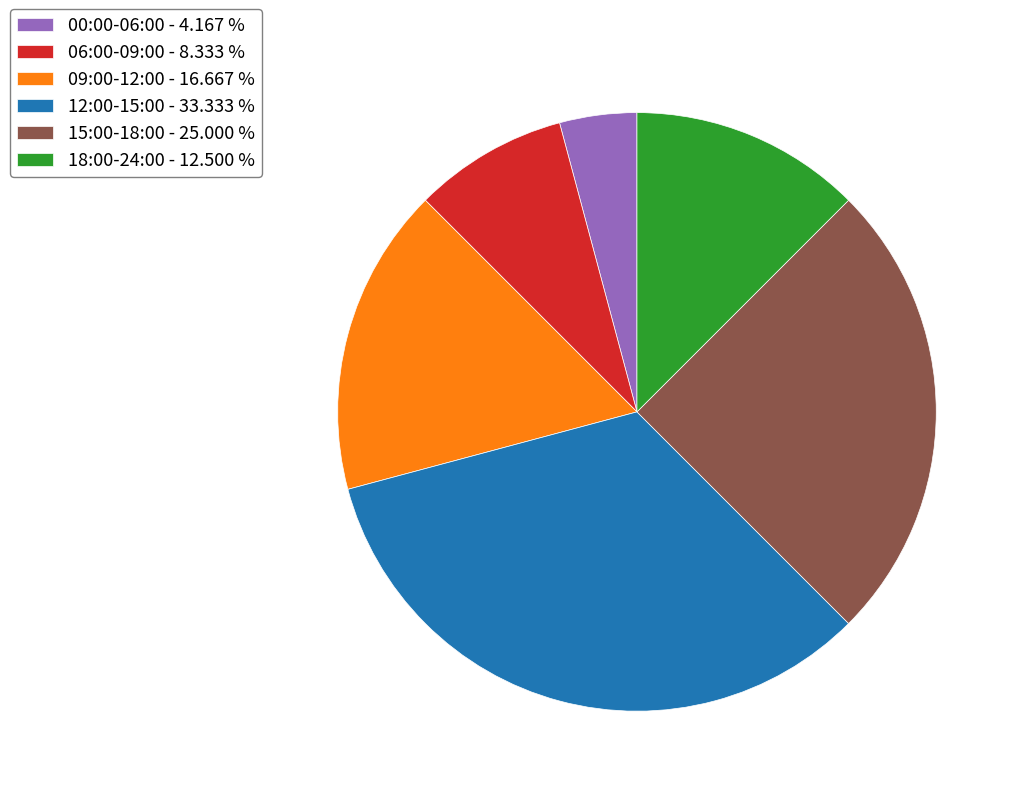

Which category has the smallest portion of the pie?

00:00-06:00